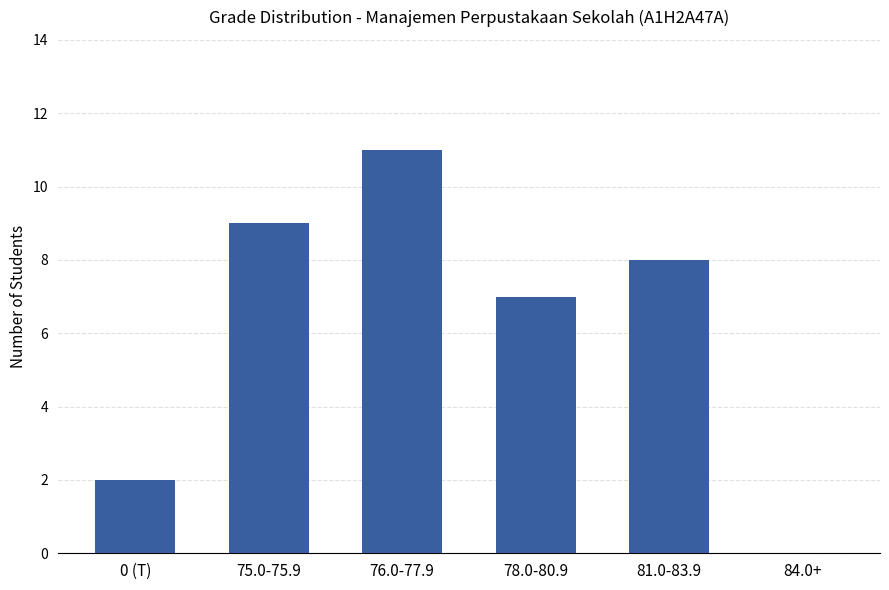

What is the difference between the values at 75.0-75.9 and 84.0+?

9